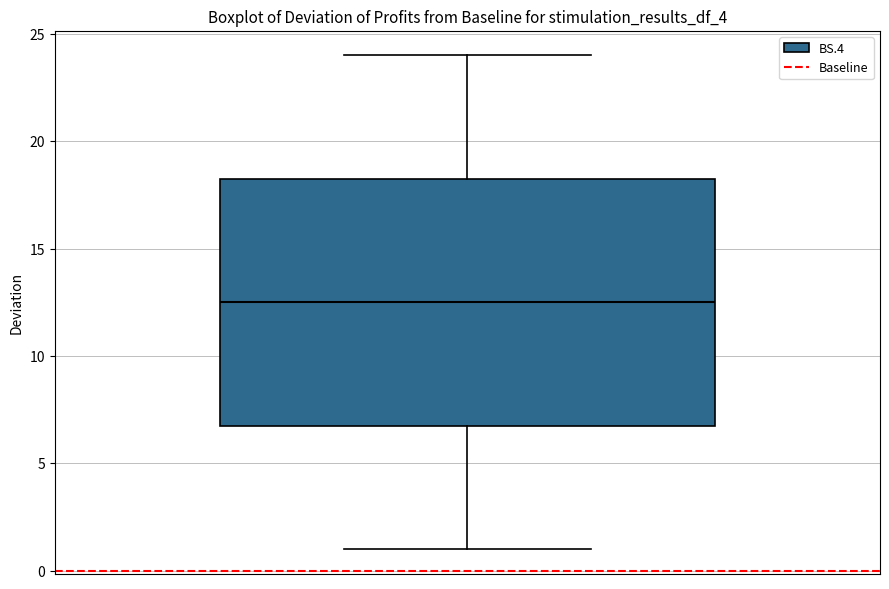

Where is the upper edge of the box on the y-axis? The values are not printed on the chart, so give them approximately, as read against the axis.

18.5